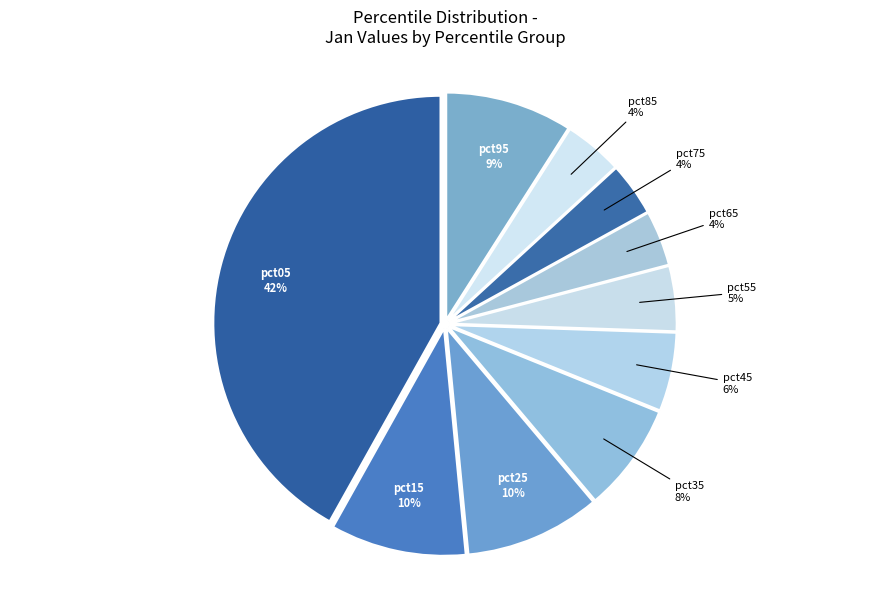

Which category has the smallest portion of the pie?

pct75